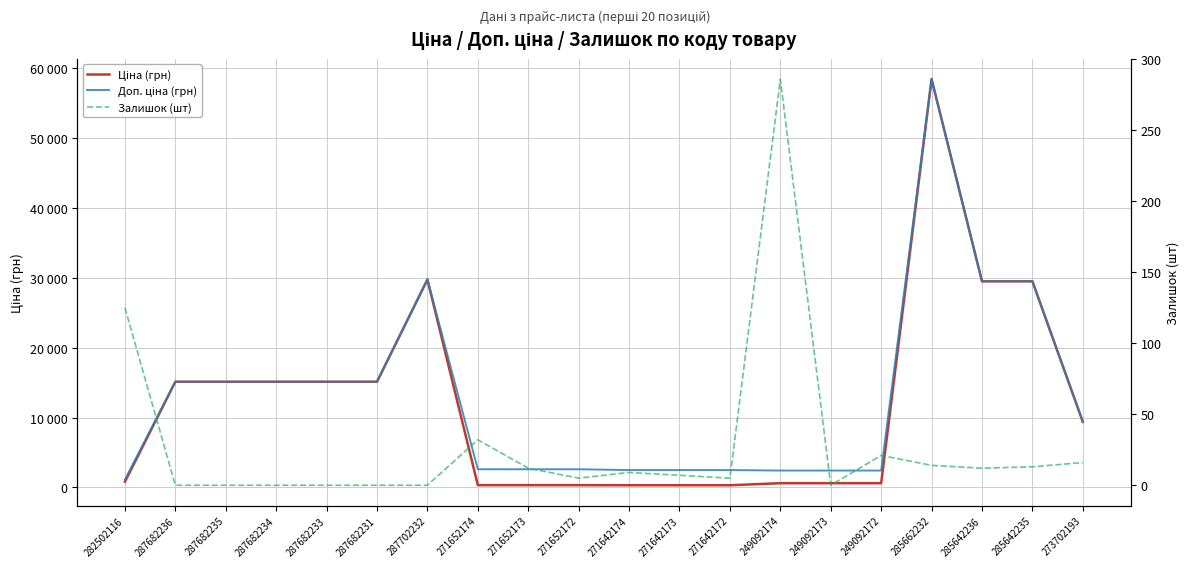

How many lines are shown in the chart?

3